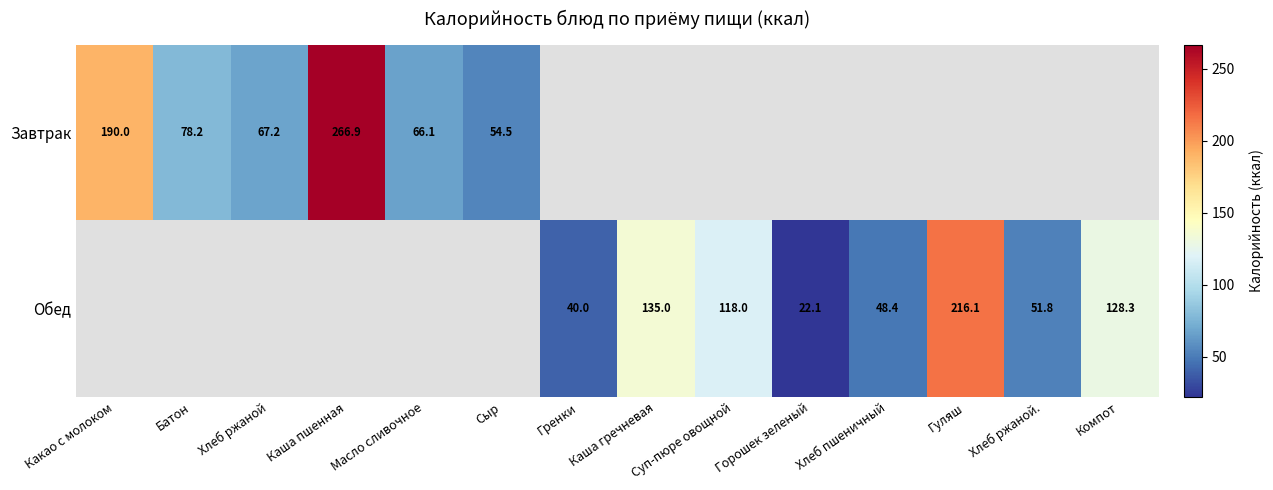

True or false: Завтрак has a value of 269.8 at Какао с молоком.

False